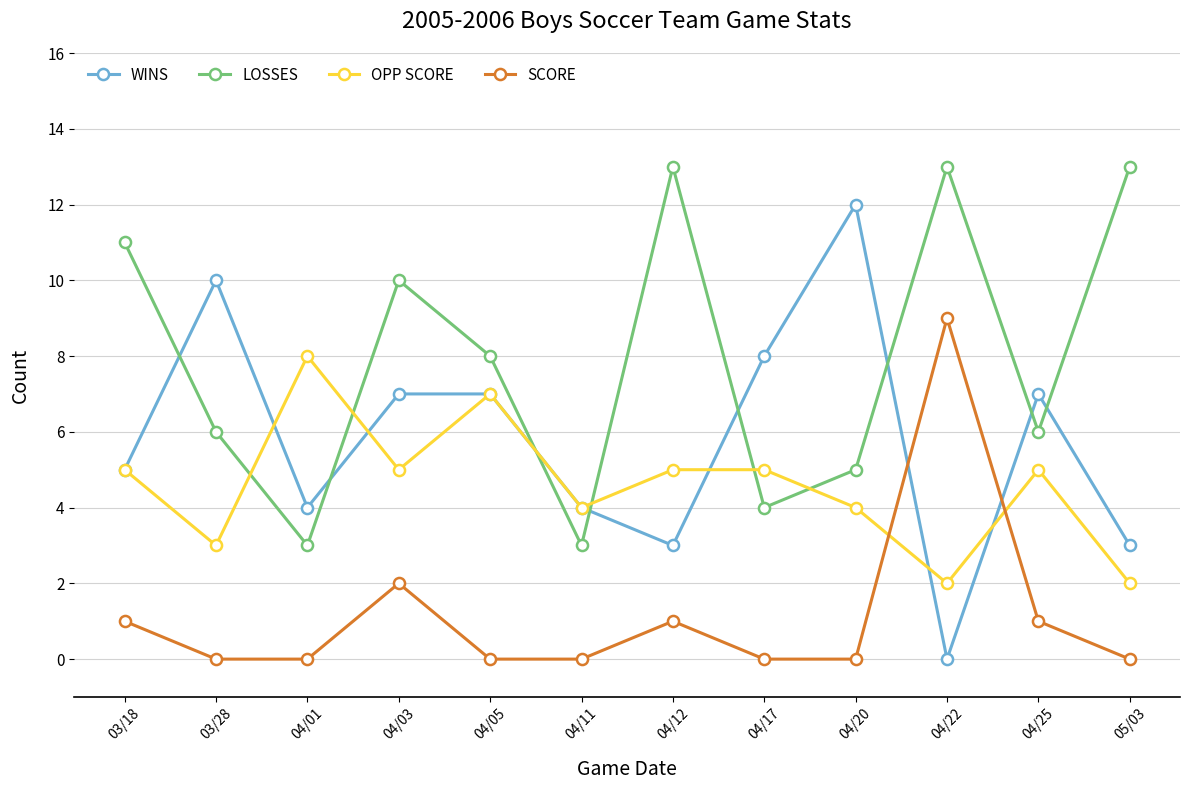

How many data points in WINS are less than 7?

6